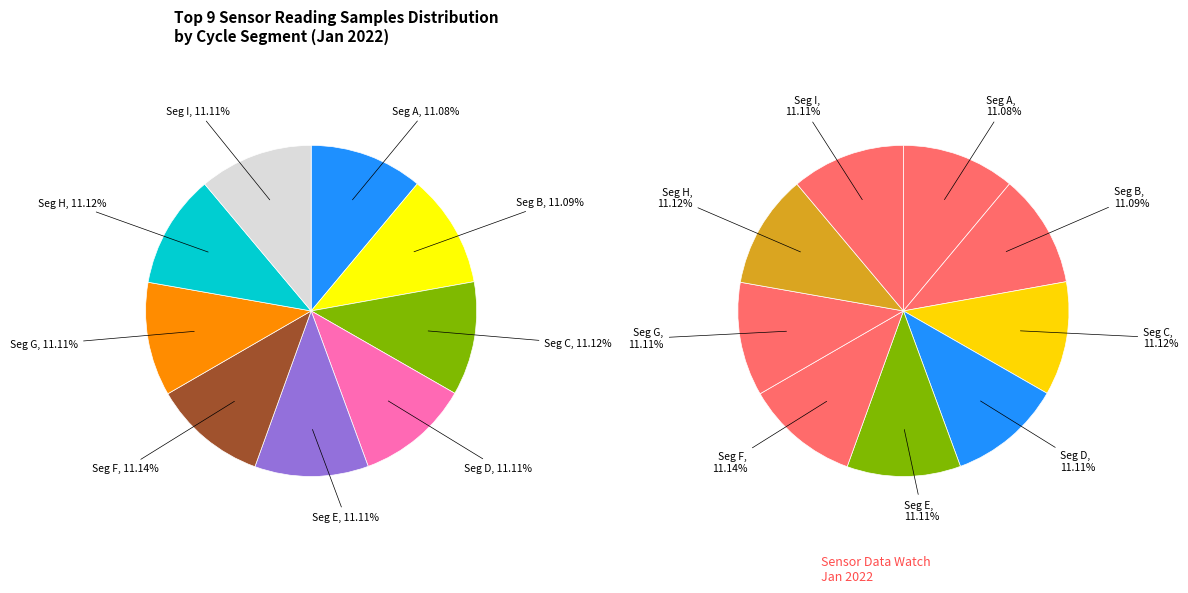

How many slices are in this pie chart?

9